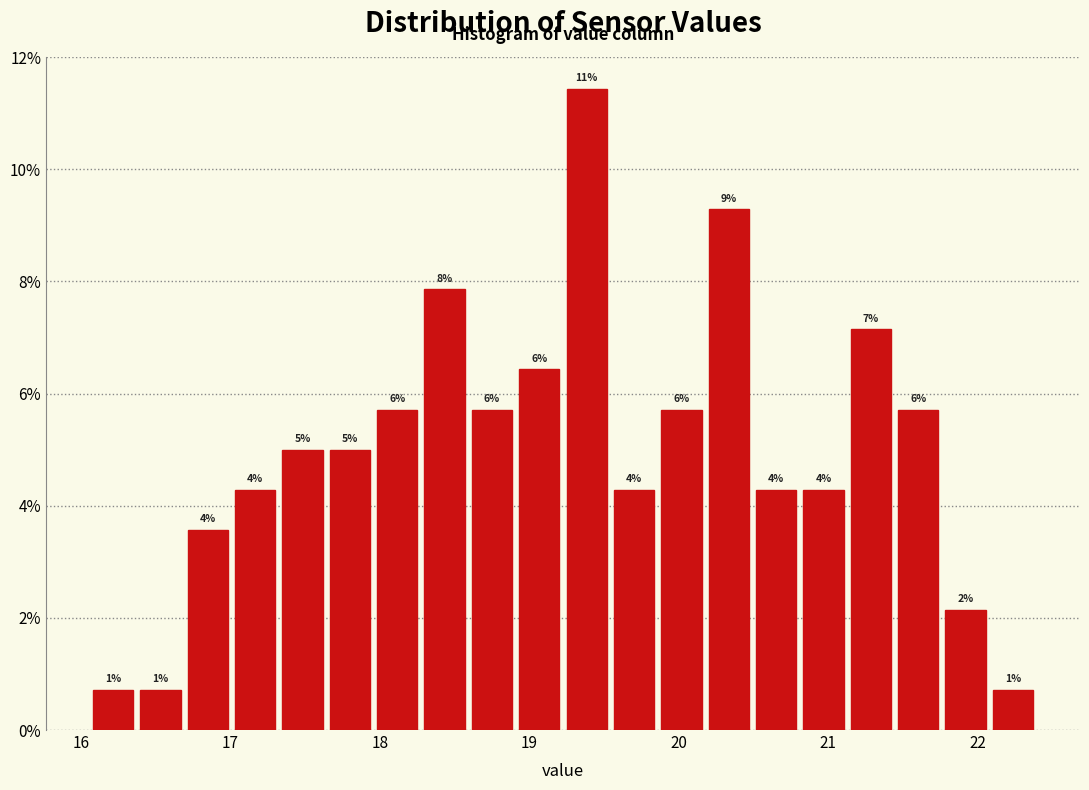

Read against the x-axis, roughly where is the centre of the tallest bar?

19.4